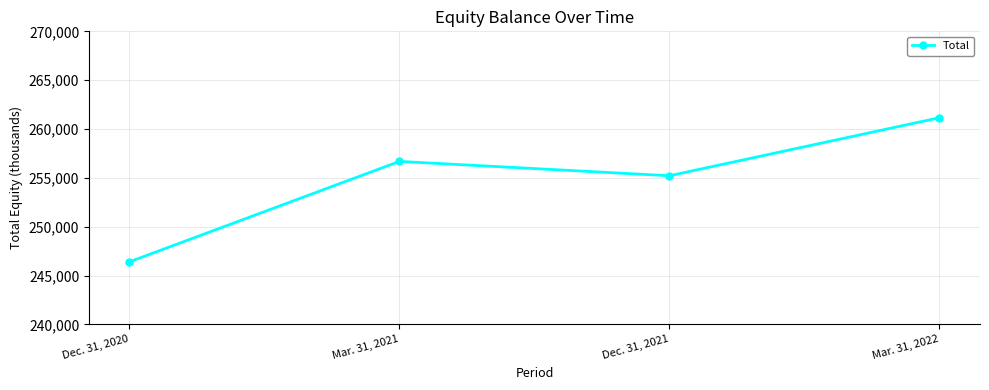

Where is the first local maximum?

Mar. 31, 2021